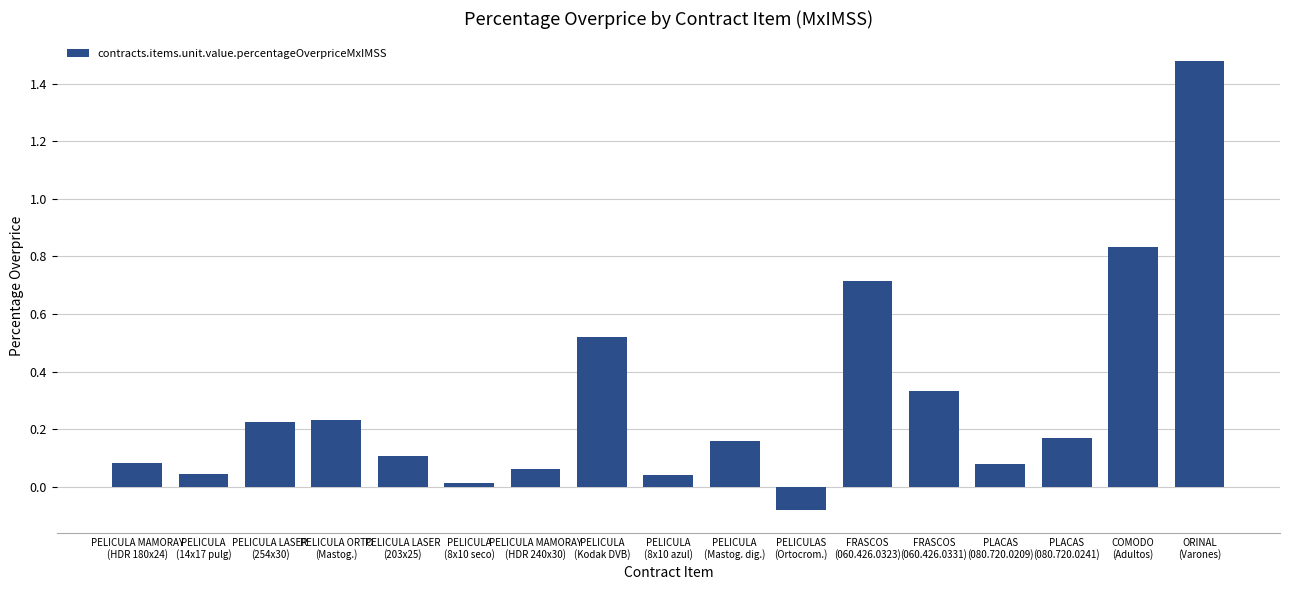

What is the difference between the maximum and minimum values?

1.6